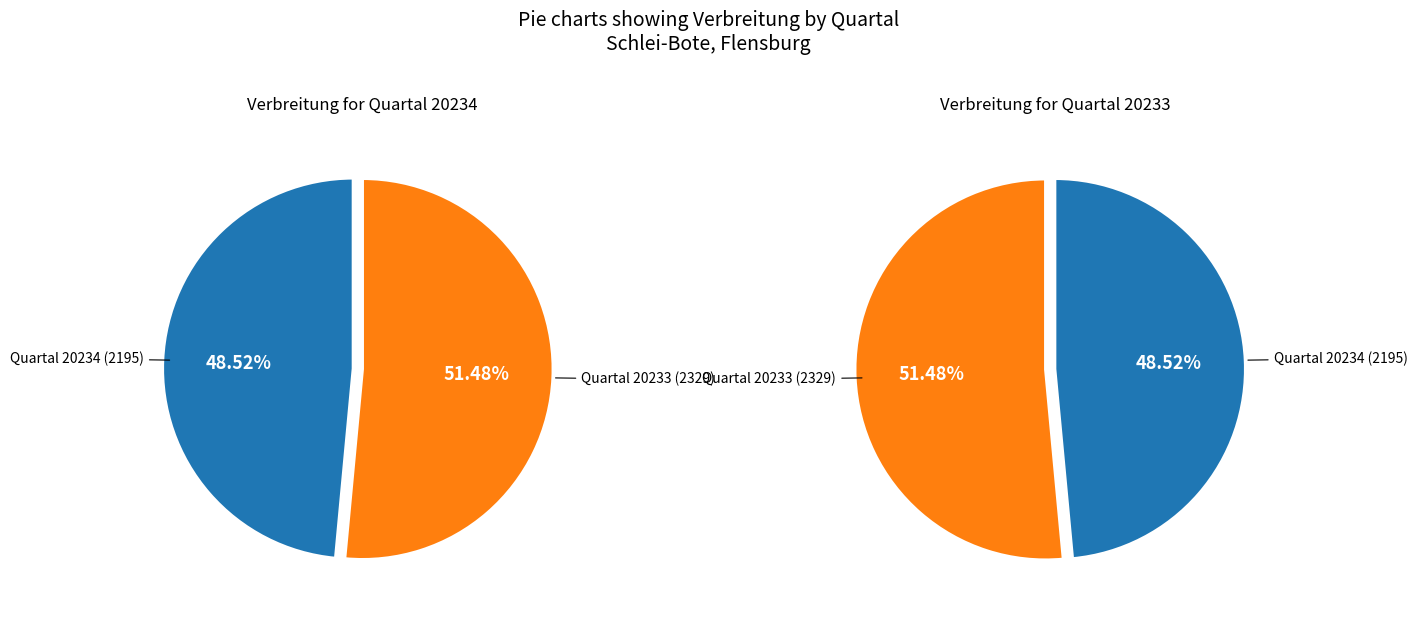

How much of the chart is everything except 20233?

48.5%